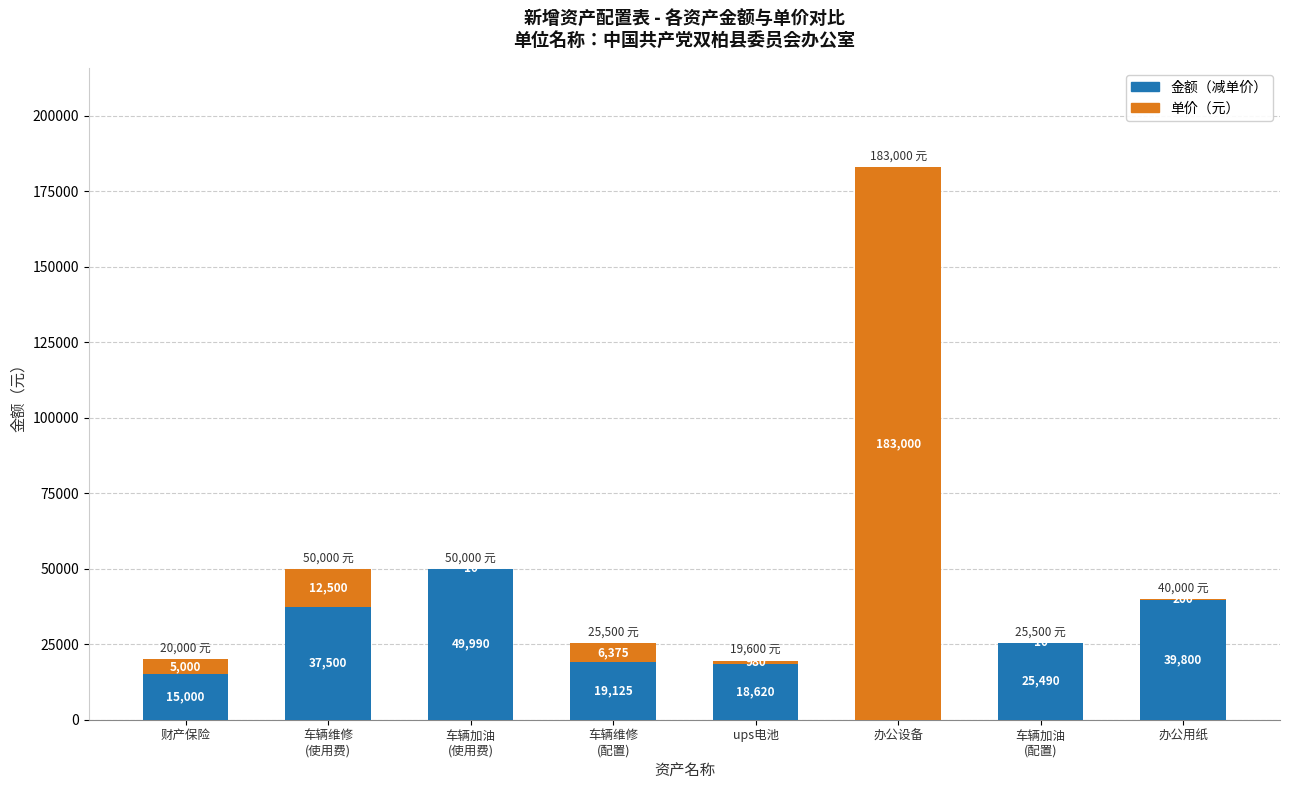

The 金额（减单价） series shows 66412 at 办公用纸. True or false?

False